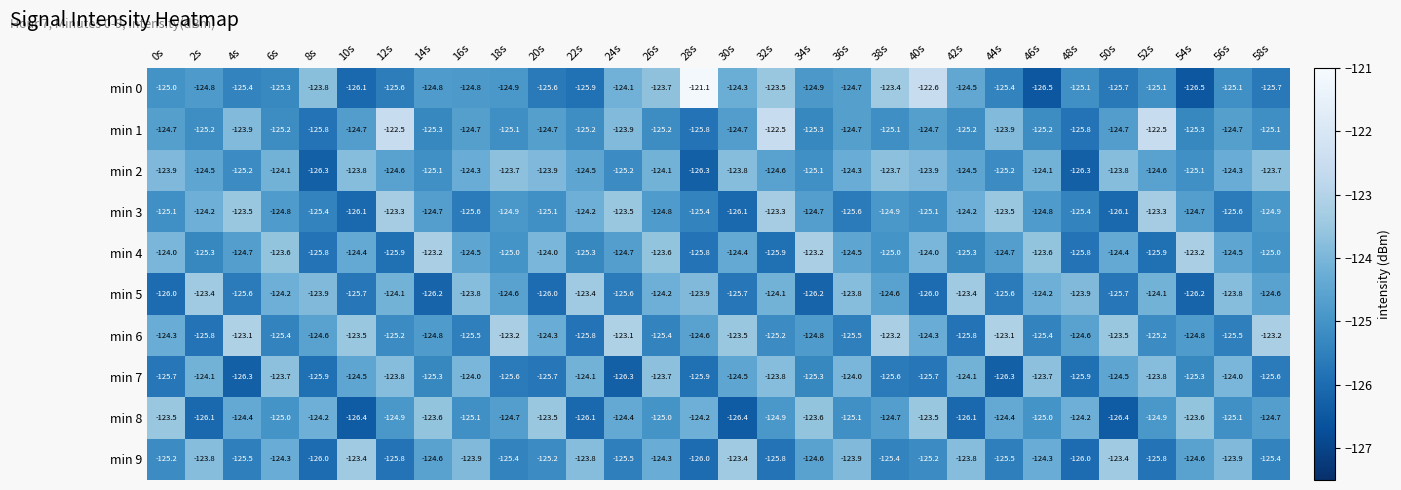

What is the sum of all min 1 values?

-3741.3